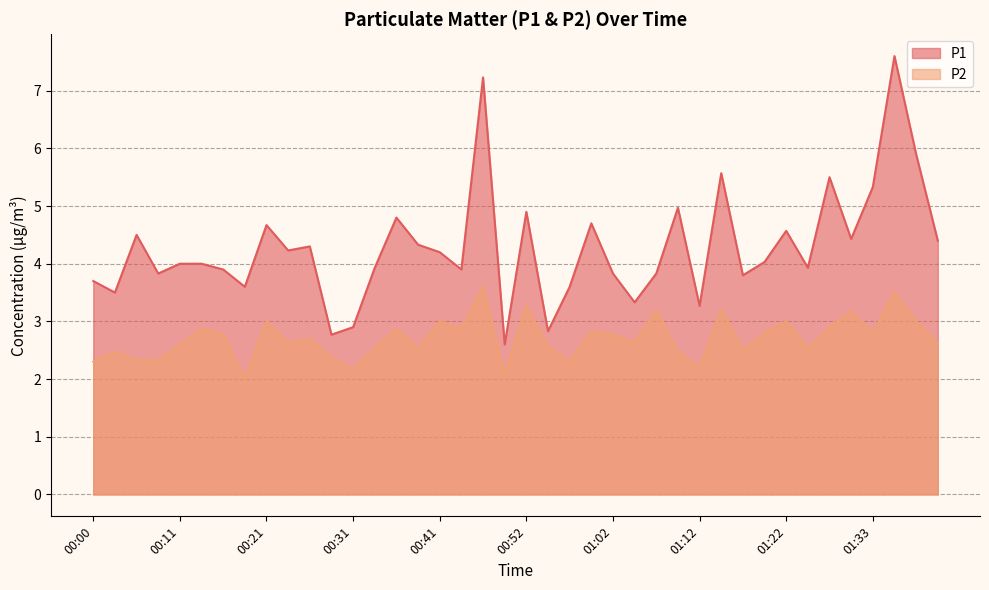

True or false: P2 and P1 intersect in this chart.

False